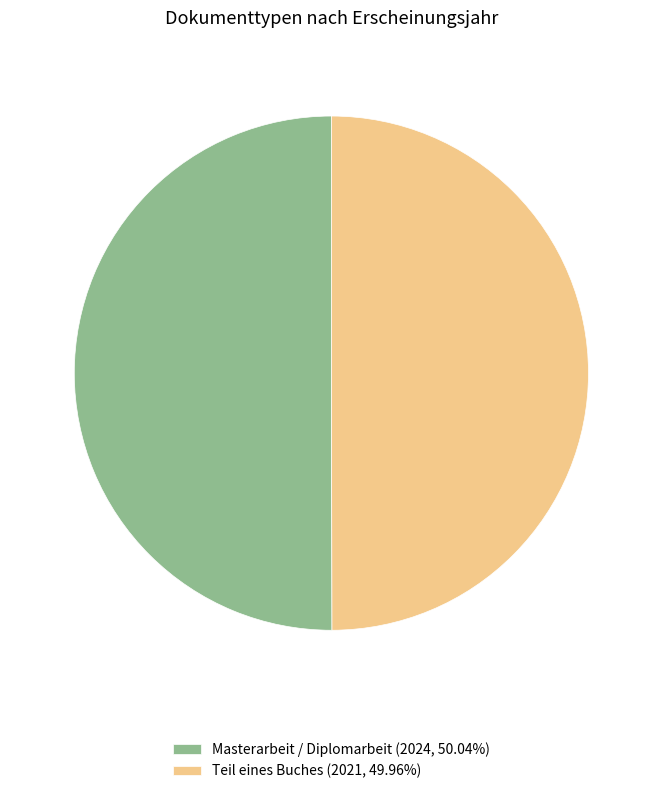

Do Masterarbeit / Diplomarbeit (2024, 50.04%) and Teil eines Buches (2021, 49.96%) together represent more than half of the pie?

Yes